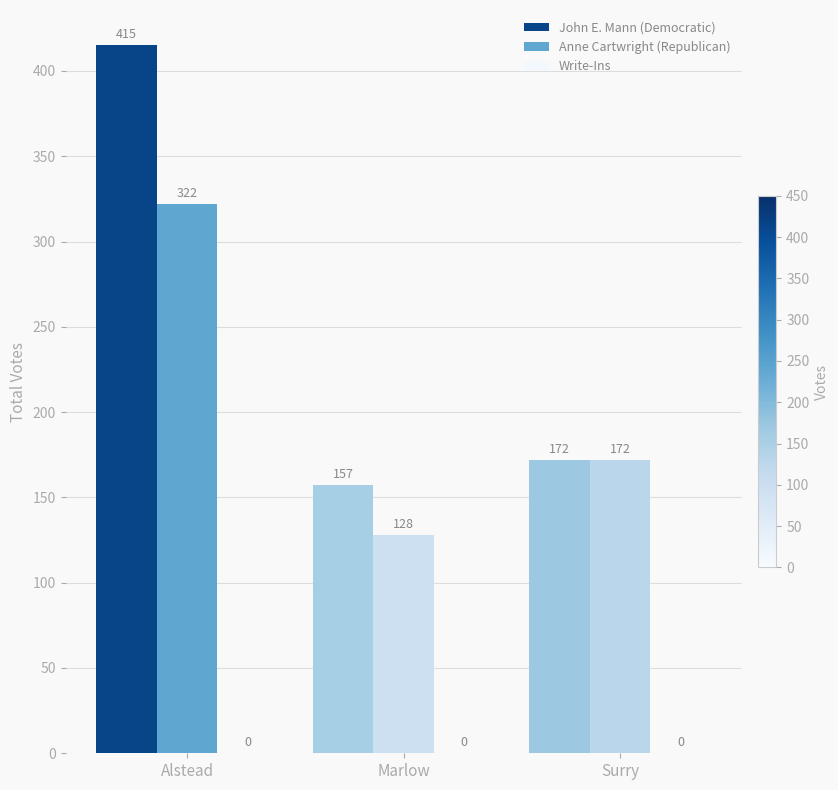

How many bars are there in each group?

2